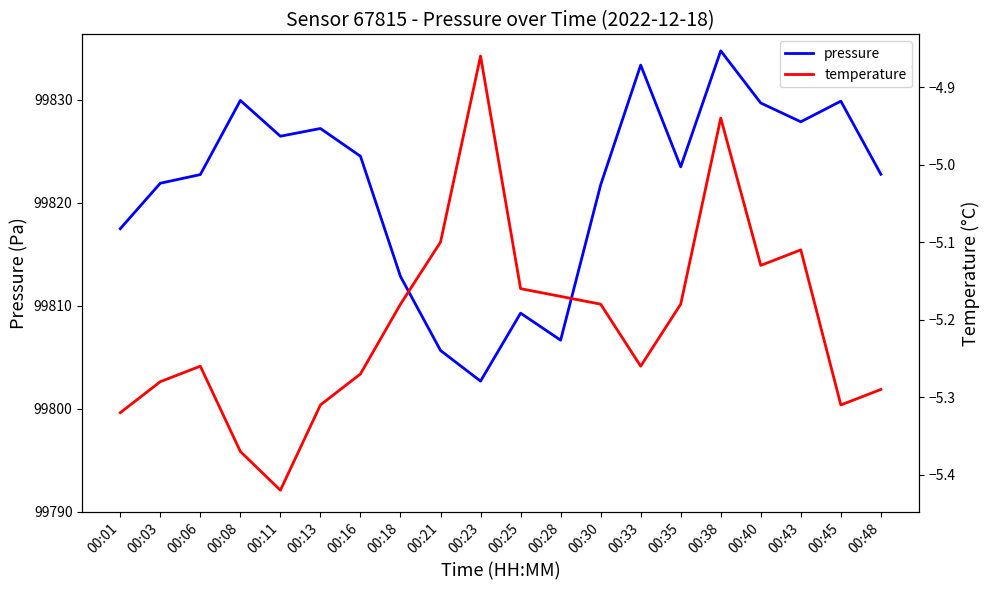

What are all the series names shown in the legend?

pressure, temperature